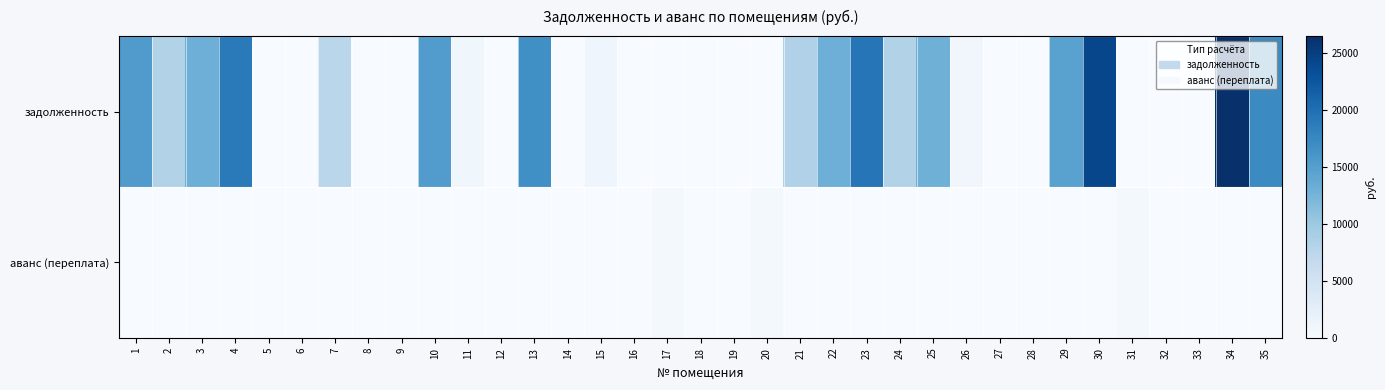

Reading left to right, transcribe all the data shown in this chart.

задолженность: 1=15407.0	2=8331.4	3=13082.6	4=18914.6	5=0.0	6=0.0	7=7582.4	8=0.0	9=0.0	10=15334.2	11=1019.4	12=0.0	13=16685.4	14=0.0	15=1131.0	16=0.0	17=0.0	18=0.0	19=0.0	20=0.0	21=8421.5	22=13082.6	23=19274.9	24=8331.4	25=13037.6	26=903.1	27=0.0	28=0.0	29=14646.4	30=24228.7	31=0.0	32=0.0	33=0.0	34=26525.5	35=17225.8
аванс (переплата): 1=0.0	2=0.0	3=0.0	4=0.0	5=0.0	6=0.0	7=0.0	8=0.0	9=0.0	10=0.0	11=0.0	12=0.0	13=0.0	14=0.0	15=0.0	16=0.0	17=448.9	18=0.0	19=0.0	20=448.9	21=0.0	22=0.0	23=0.0	24=0.0	25=0.0	26=0.0	27=0.0	28=0.9	29=0.0	30=0.0	31=575.0	32=0.0	33=0.0	34=0.0	35=0.0